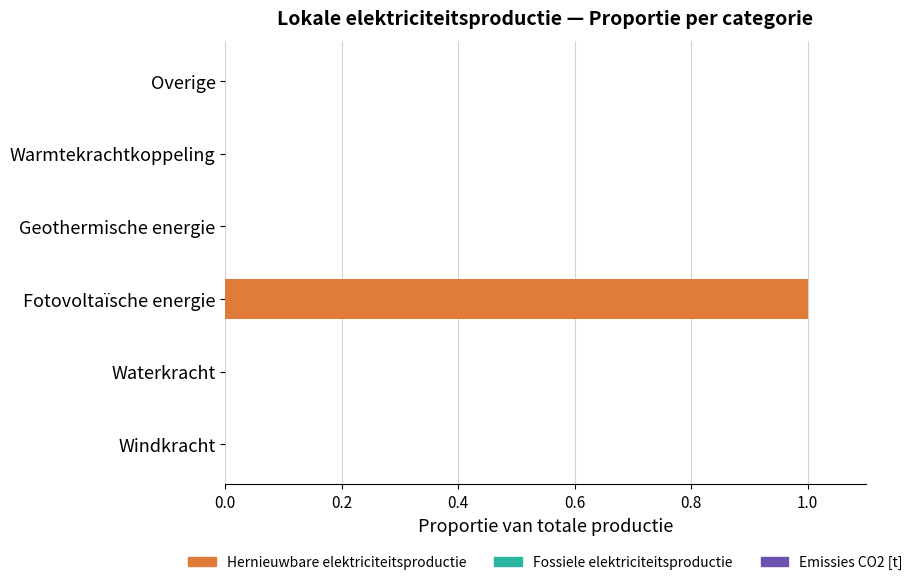

Which category has the highest value across all series?

Fotovoltaïsche energie